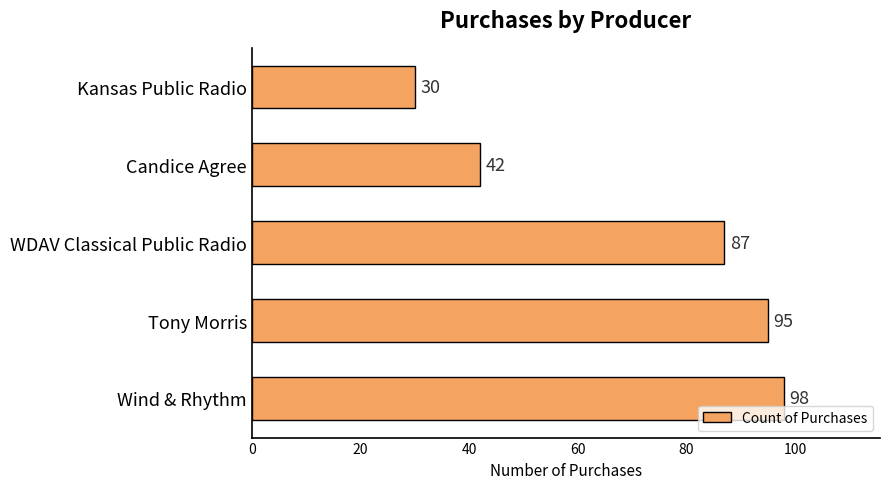

The value at Kansas Public Radio is 30. True or false?

True